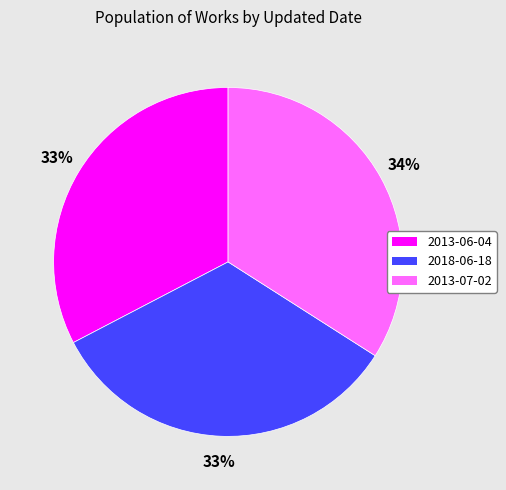

What is the ratio of the value at 2013-06-04 to the value at 2018-06-18?

1.0